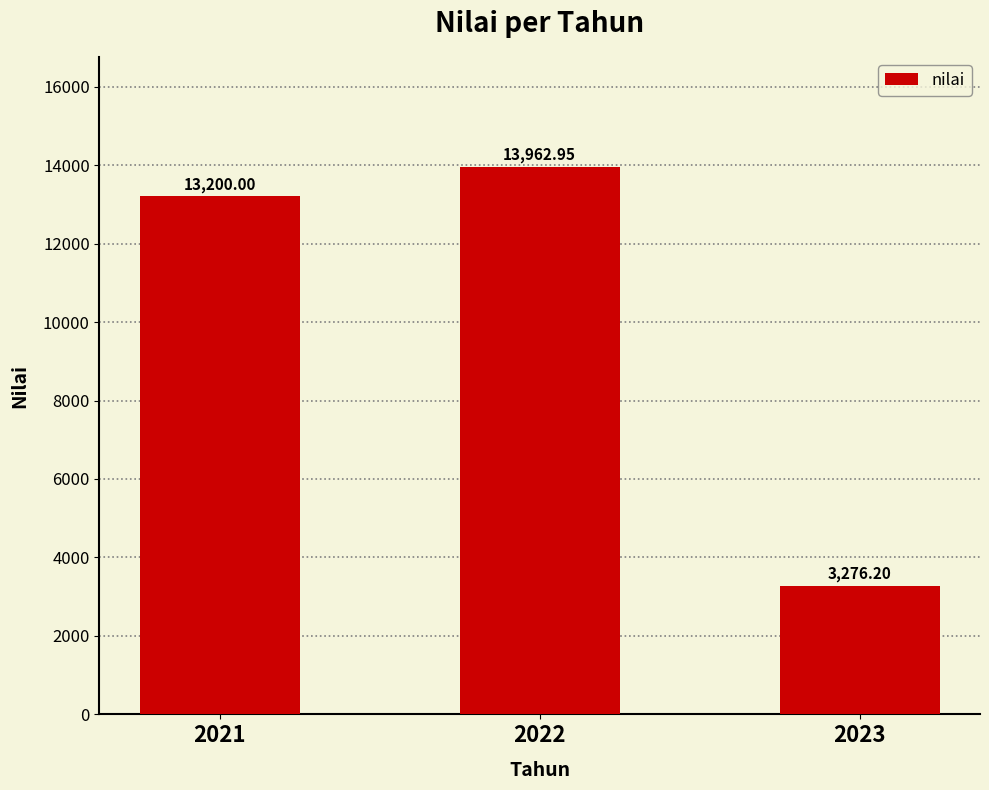

What is the average value?

10146.4